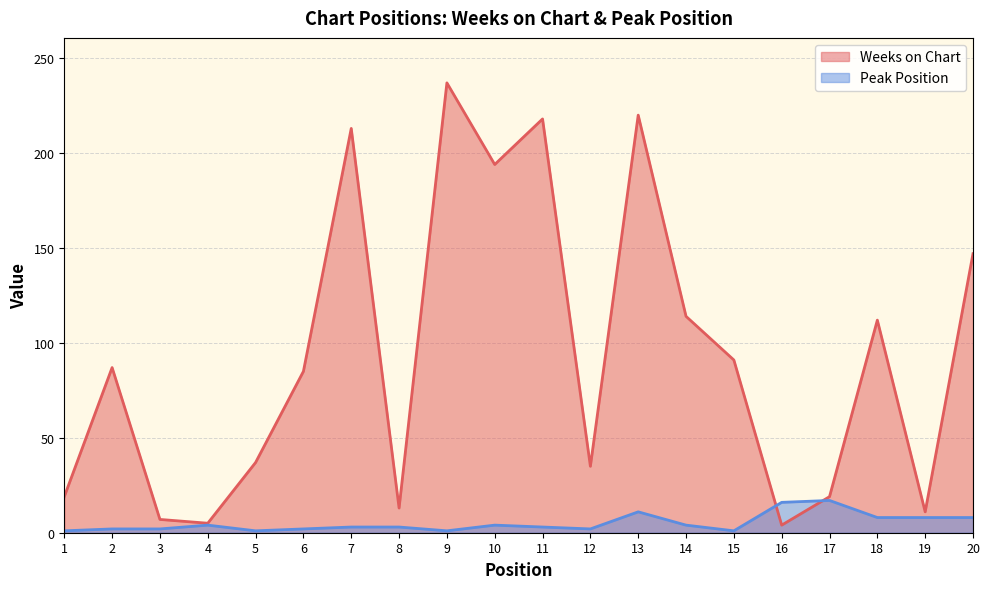

Which label corresponds to the largest value in the chart?

9